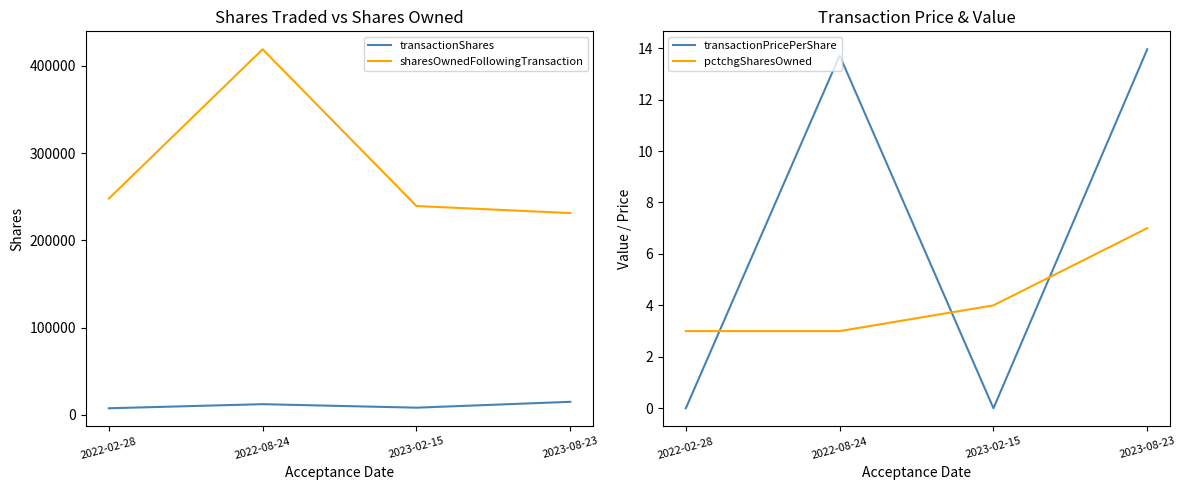

True or false: sharesOwnedFollowingTransaction has more than 2 interior local peaks.

False